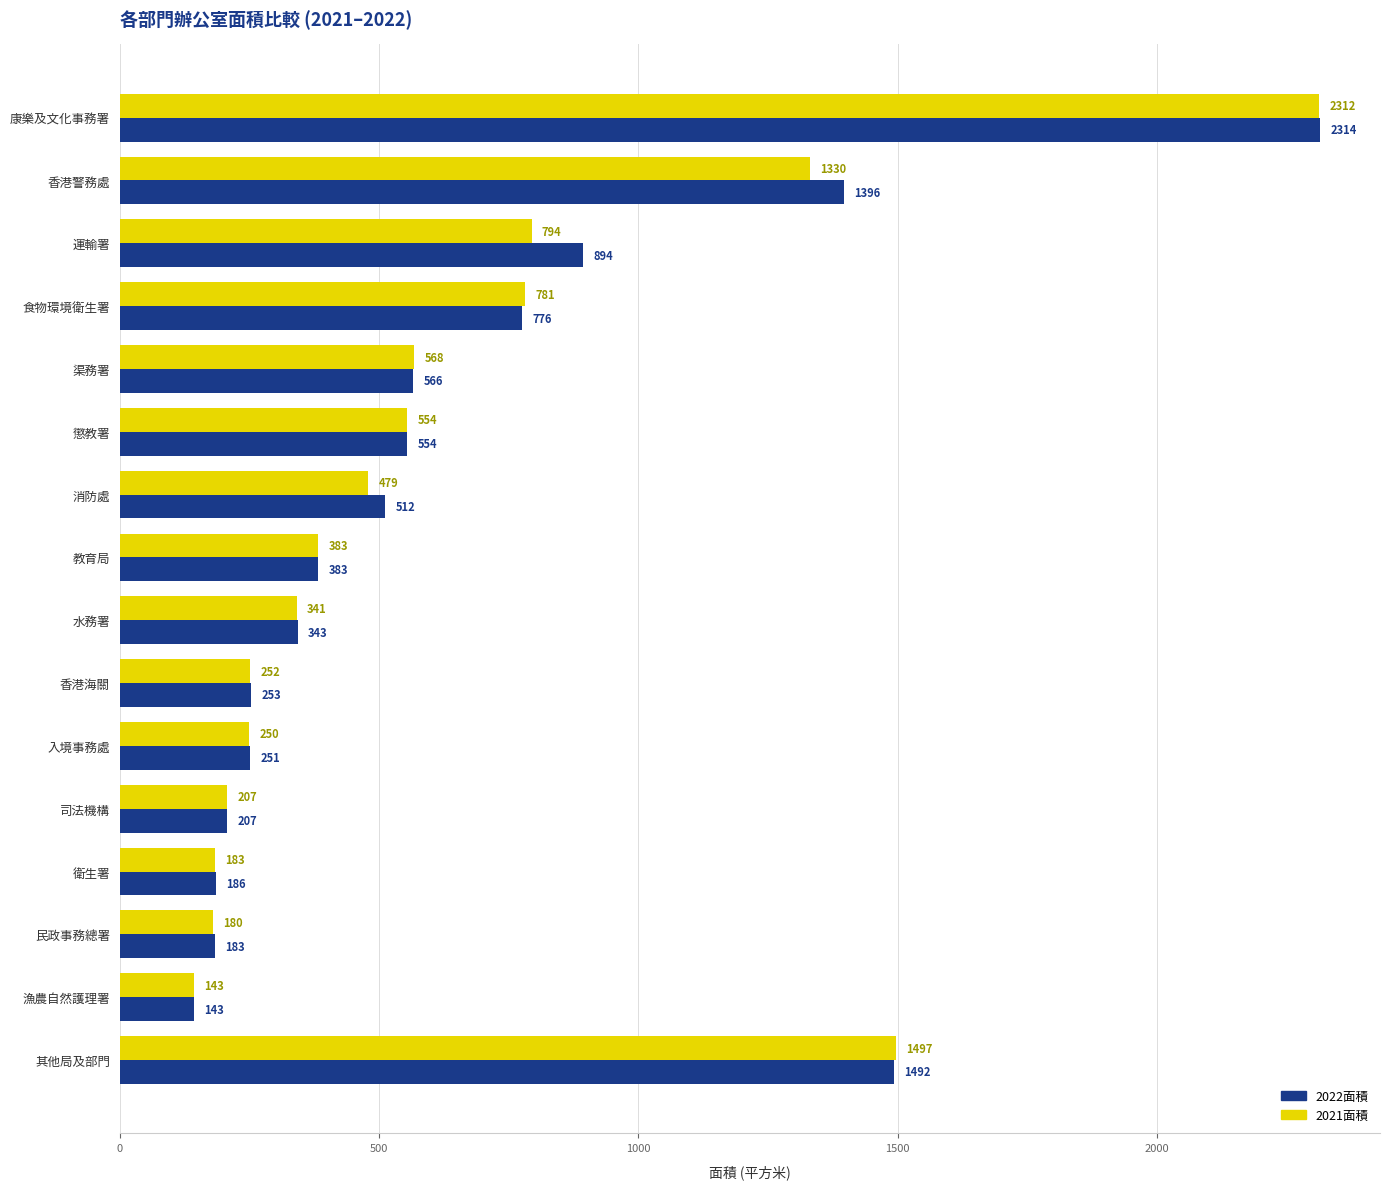

Which series has the largest range (max minus min)?

2022面積